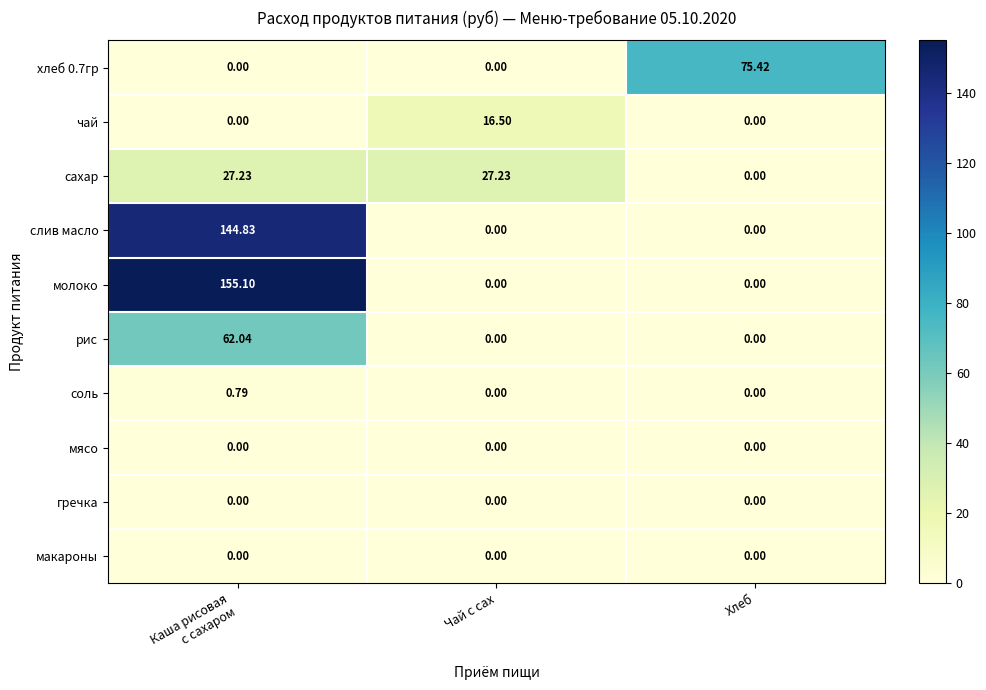

Which series has the largest total across all categories?

молоко